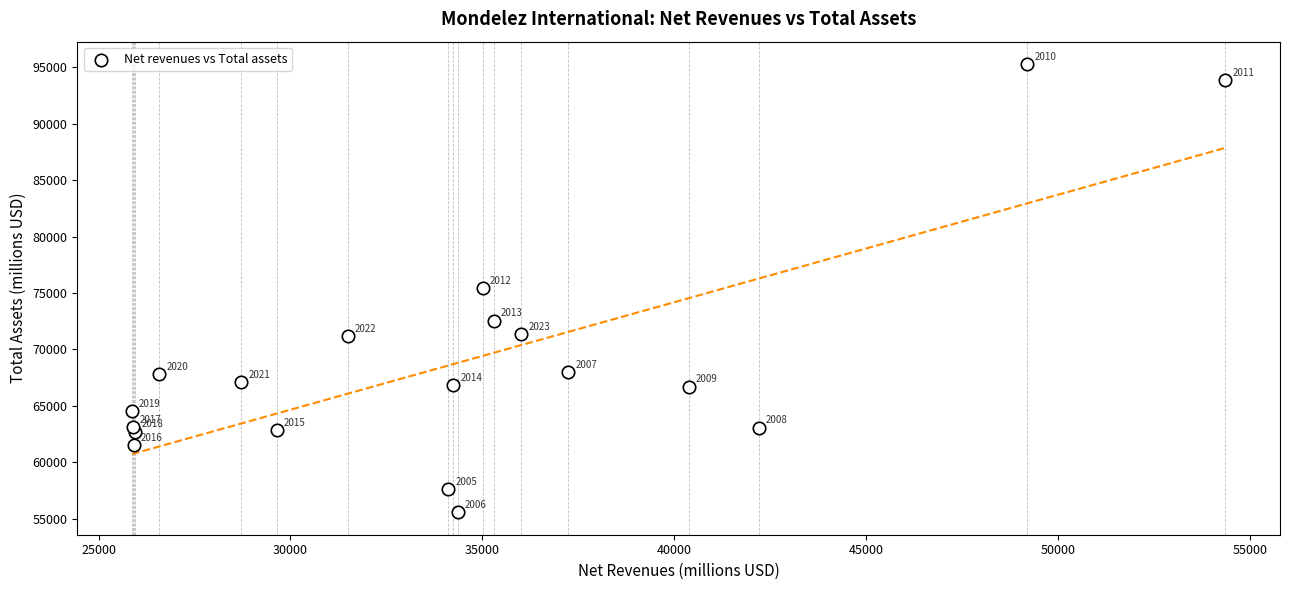

What Y value in the scatter plot is closest to 75431?

75478